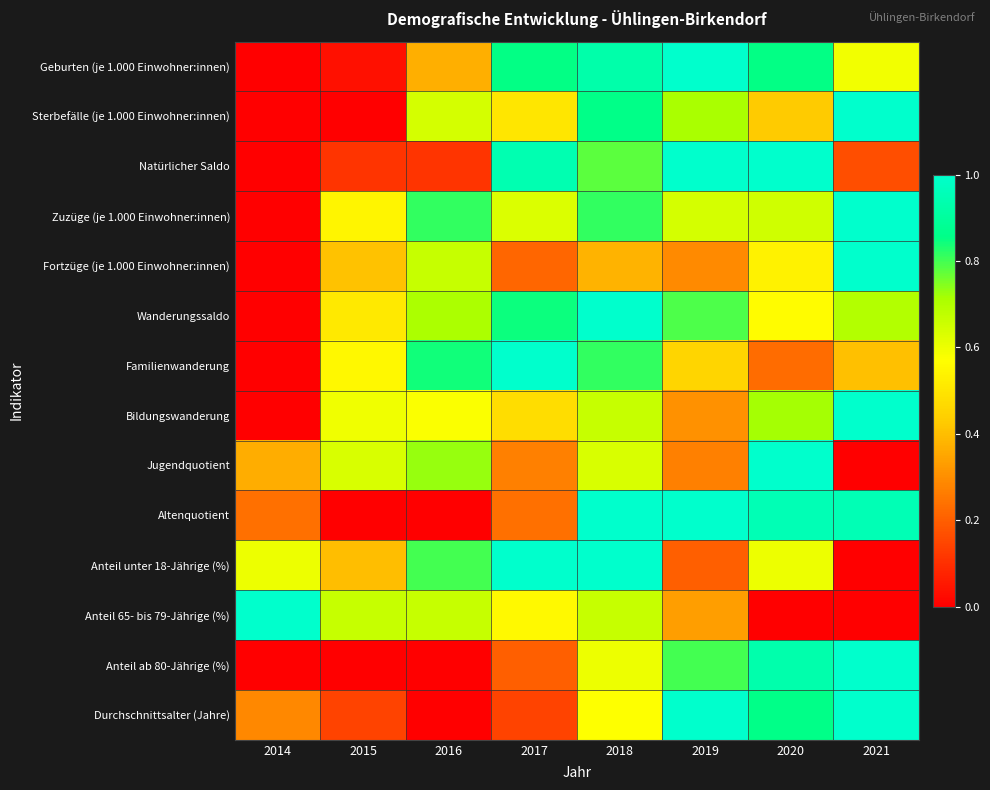

Which series has the largest range (max minus min)?

Geburten (je 1.000 Einwohner:innen)